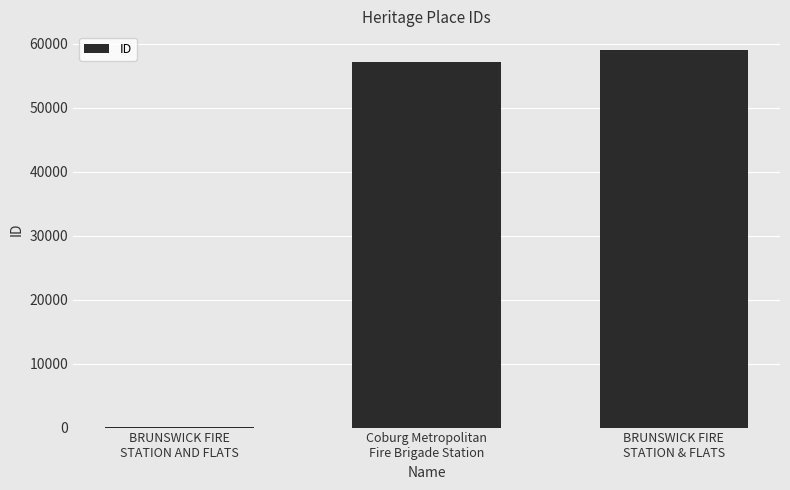

What is the maximum value shown in the chart?

58995